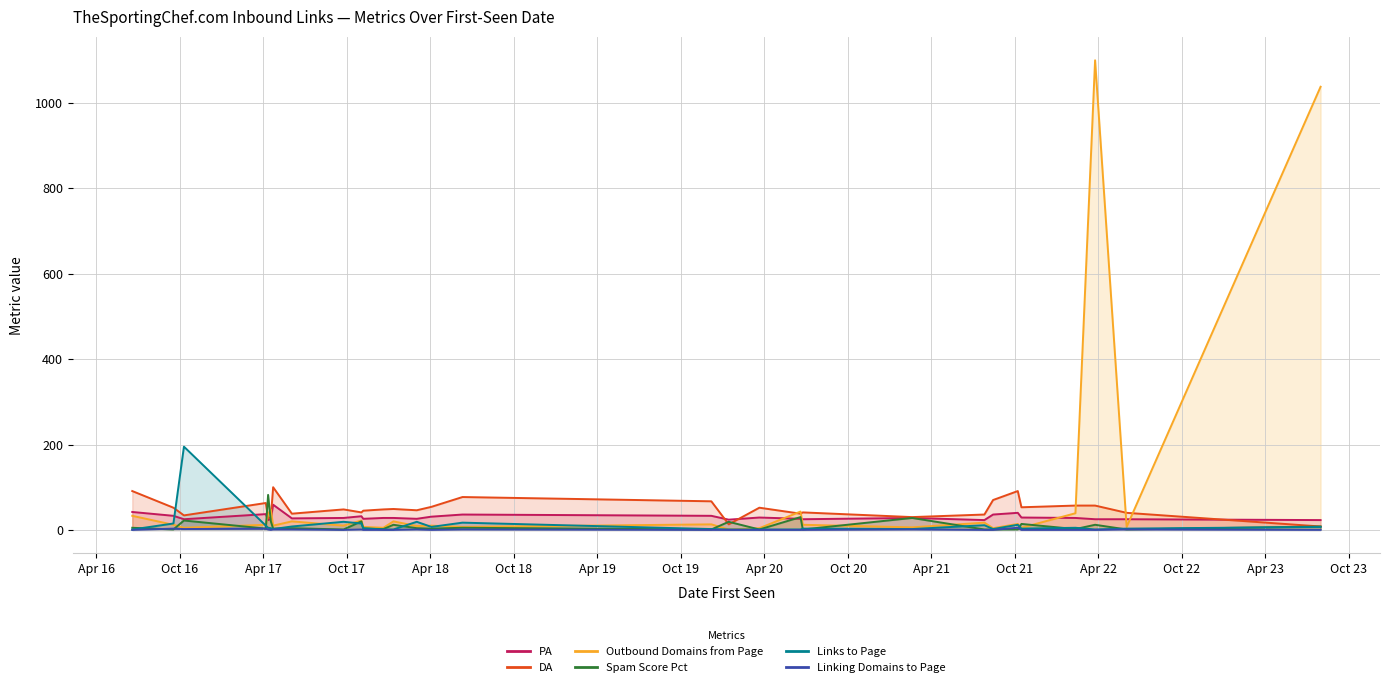

The PA series shows 43 at 2018-04-04. True or false?

False